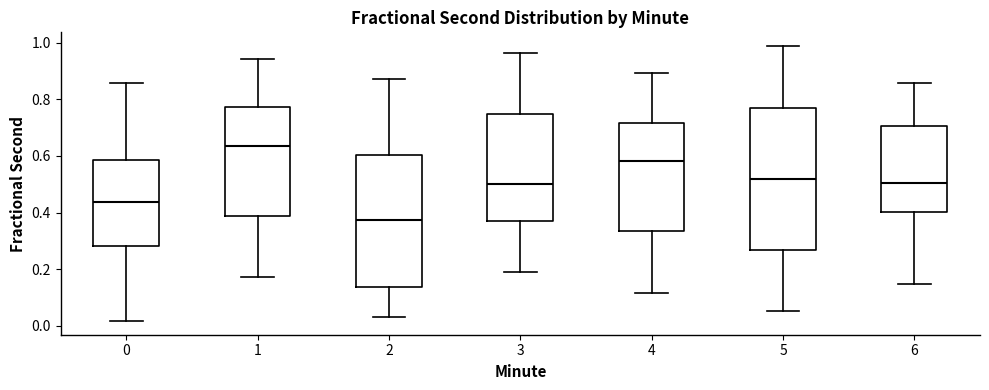

Where is the lower edge of the box at x = 6 on the y-axis? The values are not printed on the chart, so give them approximately, as read against the axis.

0.40